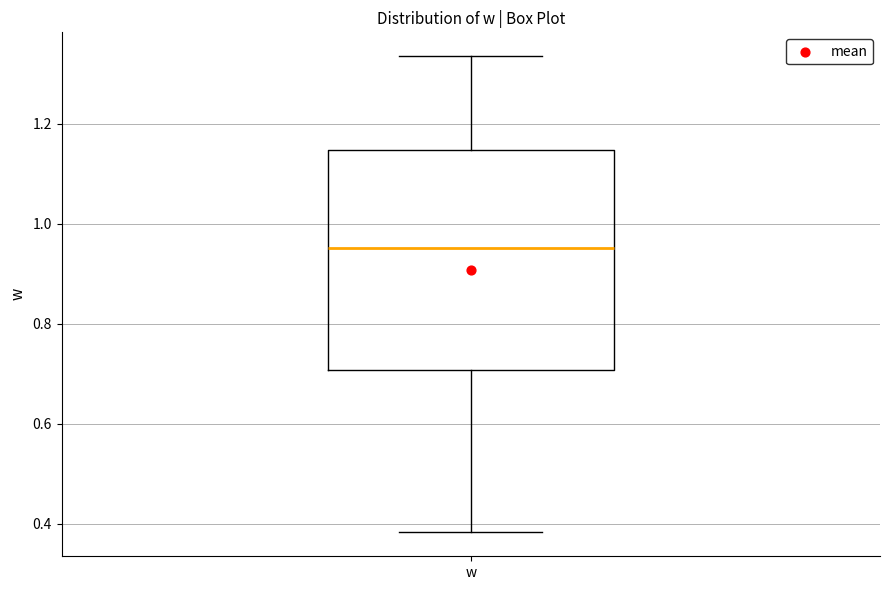

Read this box plot against the y-axis: the position of the median line, the range covered by the box, and the ends of both whiskers. The values are not printed on the chart, so give them approximately, as read against the axis.

median 0.96, box 0.70 to 1.14, whiskers 0.38 to 1.34